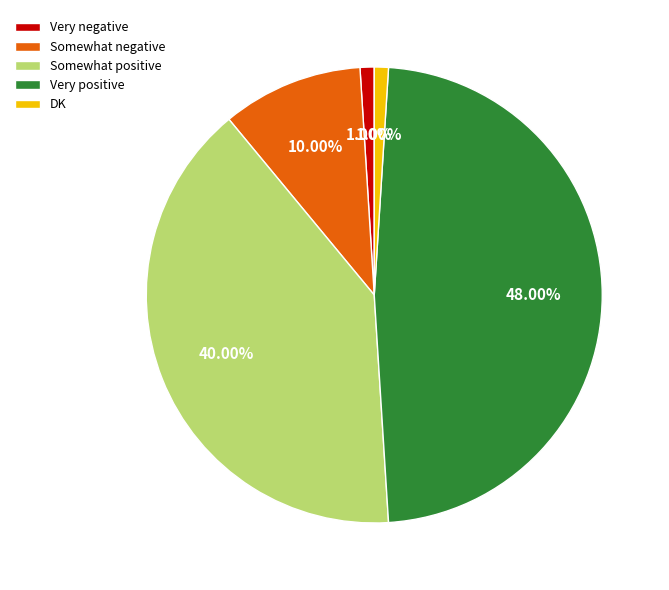

The DK slice represents 11% of the pie. True or false?

False